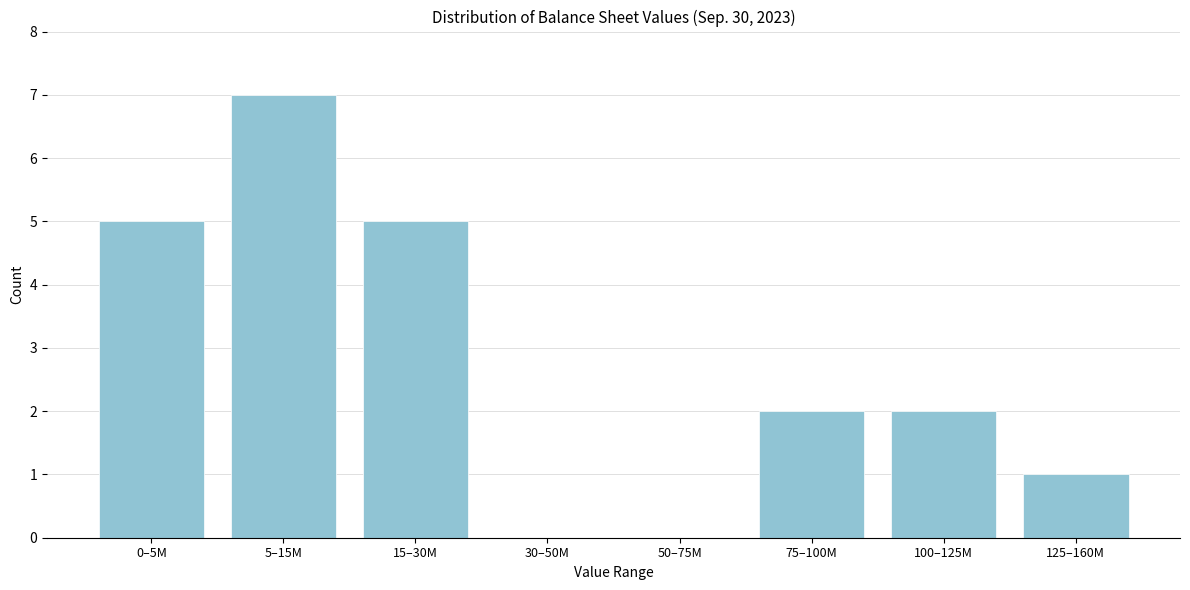

Reading left to right, transcribe all the data shown in this chart.

0–5M=5	5–15M=7	15–30M=5	30–50M=0	50–75M=0	75–100M=2	100–125M=2	125–160M=1